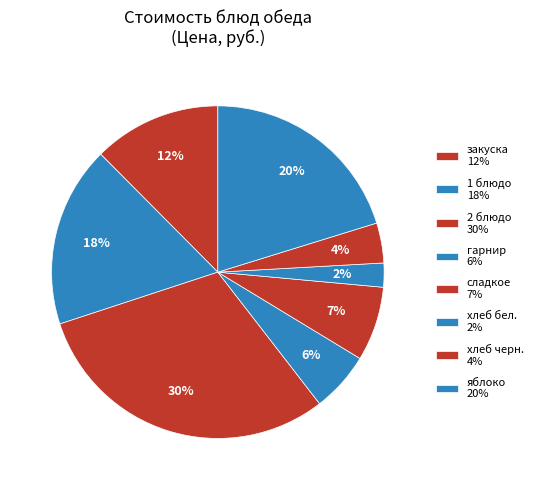

Count the number of slices in the pie.

8